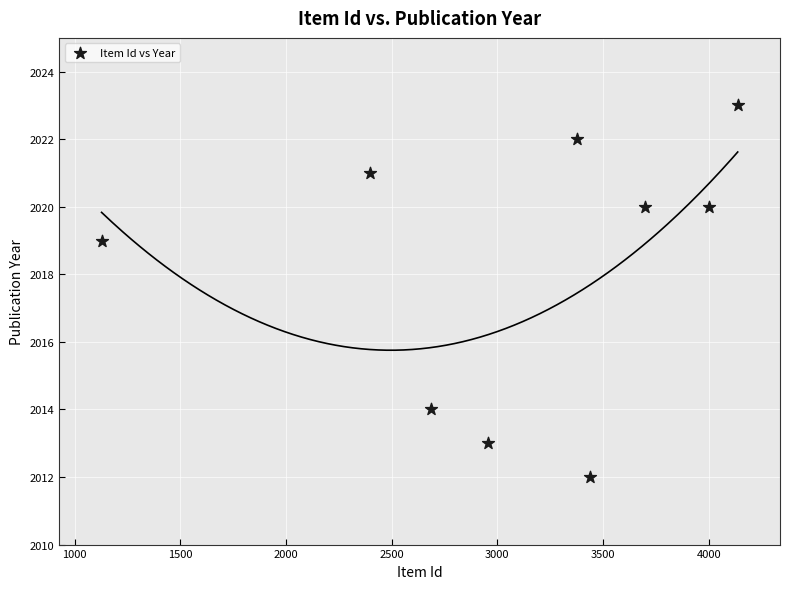

What is the range of X values (max minus min)?

3009